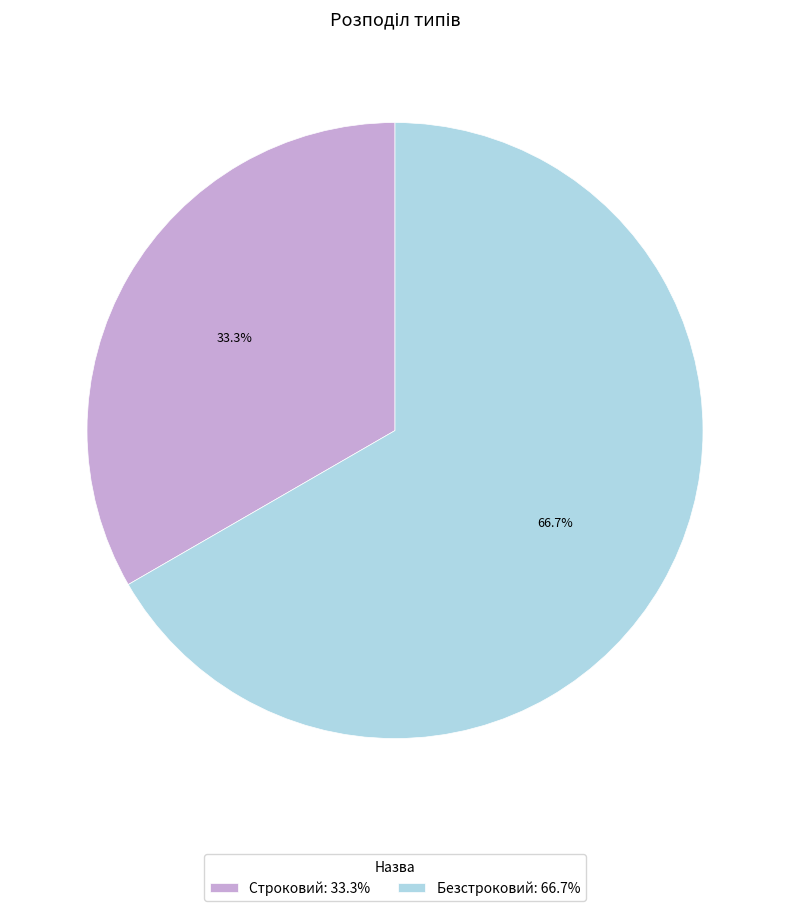

The Строковий slice represents 43% of the pie. True or false?

False